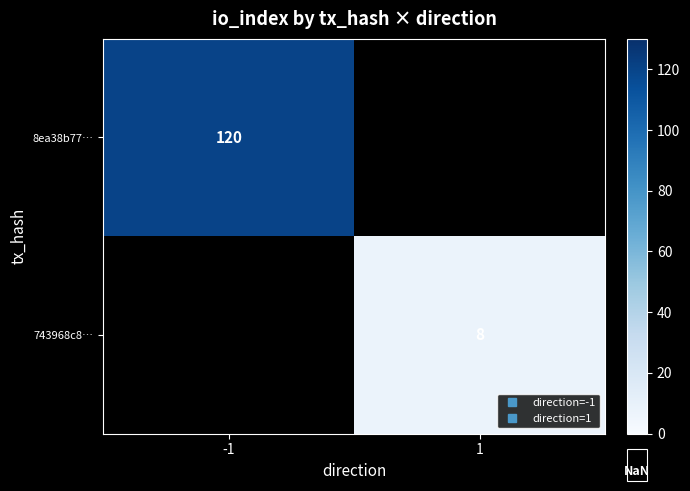

List the series in order of their peak value, highest first.

8ea38b77…, 743968c8…